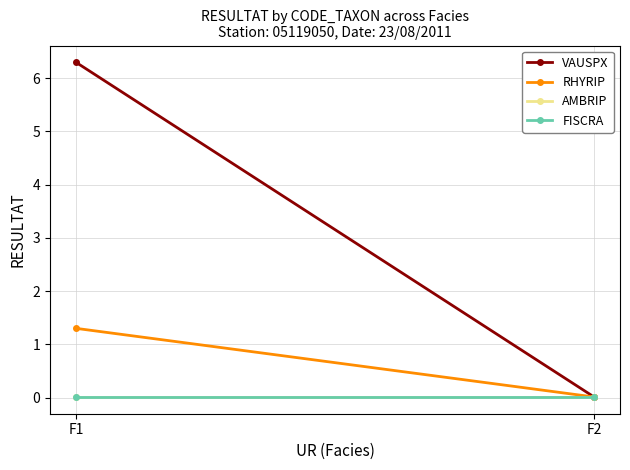

What is the sum of all VAUSPX values?

6.3